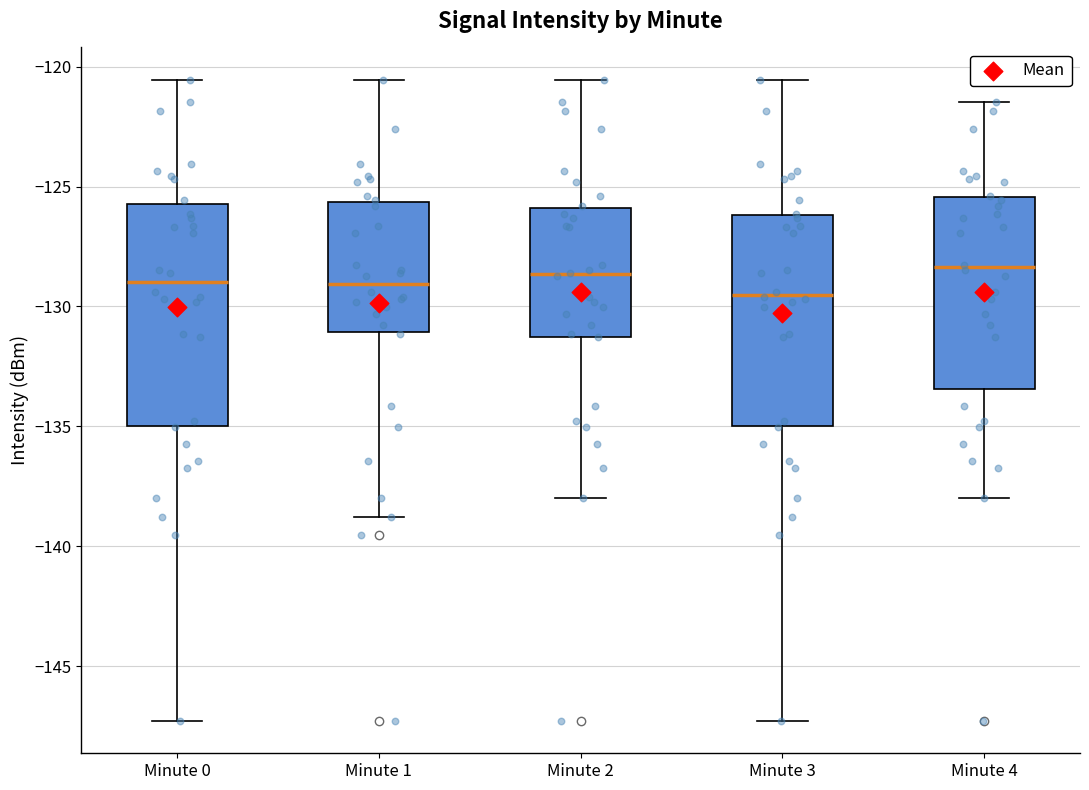

Reading left to right, read every box against the y-axis: the position of its median line, the range the box covers, and the ends of its whiskers. The values are not printed on the chart, so give them approximately, as read against the axis.

Minute 0: median -129.0, box -135.0 to -125.5, whiskers -147.5 to -120.5
Minute 1: median -129.0, box -131.0 to -125.5, whiskers -139.0 to -120.5
Minute 2: median -128.5, box -131.5 to -126.0, whiskers -138.0 to -120.5
Minute 3: median -129.5, box -135.0 to -126.0, whiskers -147.5 to -120.5
Minute 4: median -128.5, box -133.5 to -125.5, whiskers -138.0 to -121.5